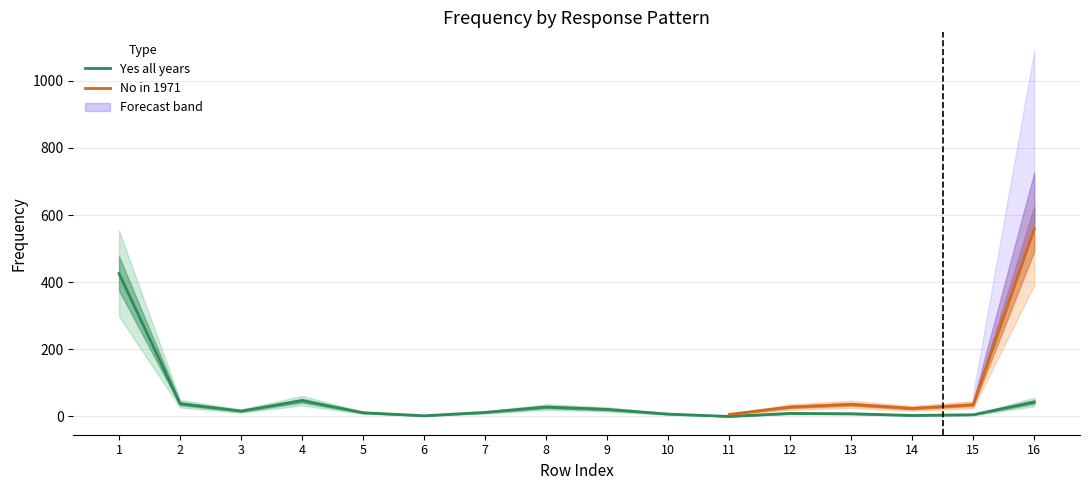

Count the number of values greater than 12.

7